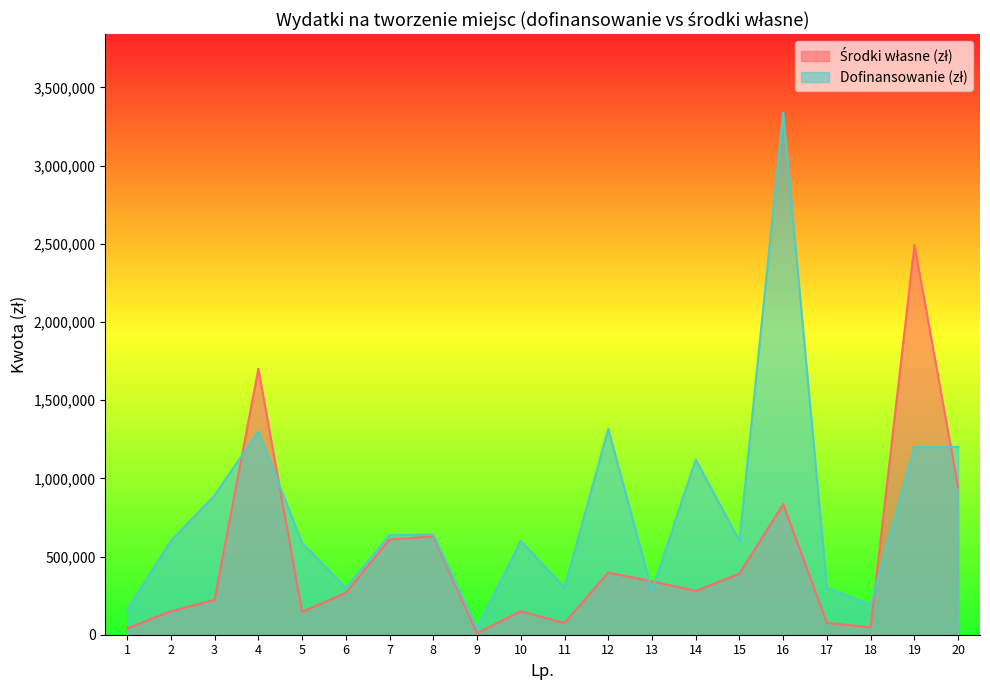

The value of Dofinansowanie (zł) at 10 is 861119.0. True or false?

False